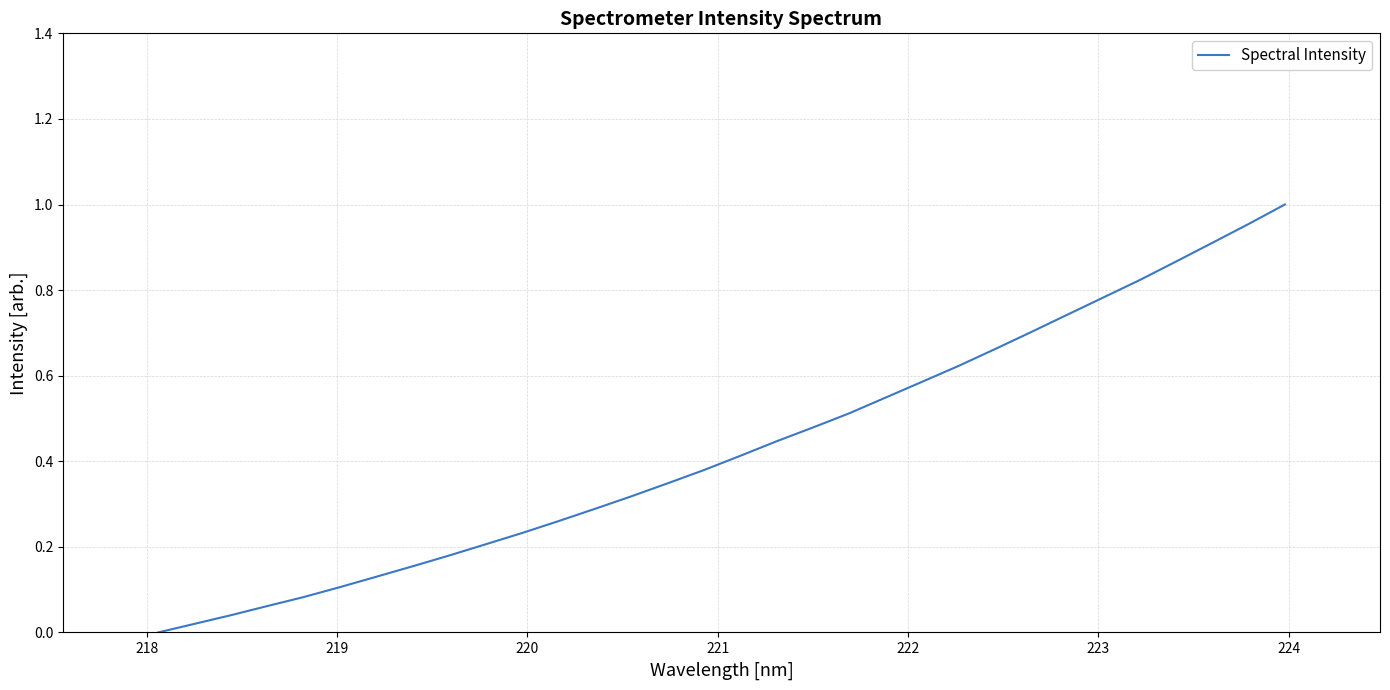

What is the average value?

0.4